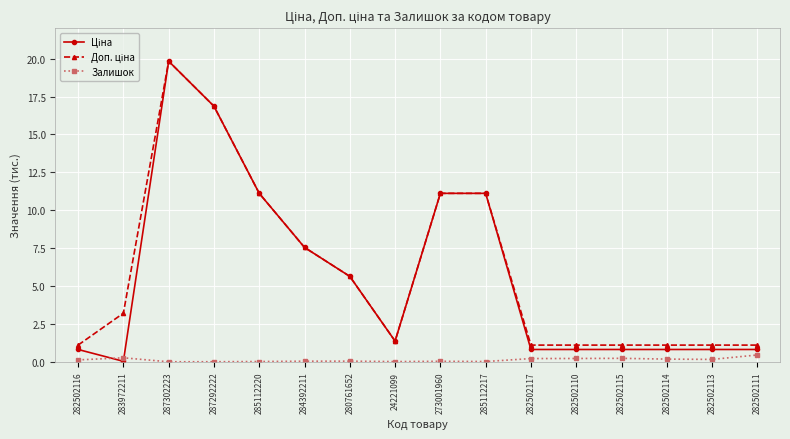

Count the number of data series in this chart.

3